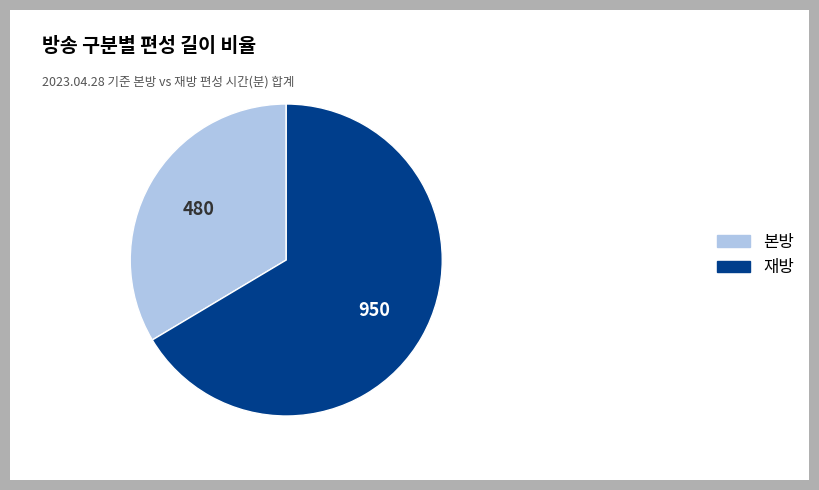

What is the smallest slice in the pie chart?

본방